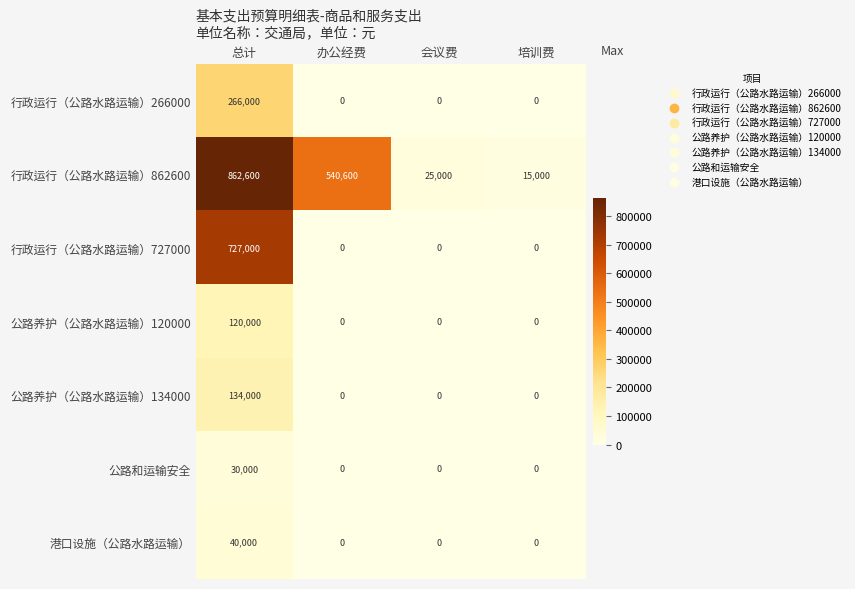

List the series in order of their peak value, lowest first.

公路和运输安全, 港口设施（公路水路运输）, 公路养护（公路水路运输）120000, 公路养护（公路水路运输）134000, 行政运行（公路水路运输）266000, 行政运行（公路水路运输）727000, 行政运行（公路水路运输）862600